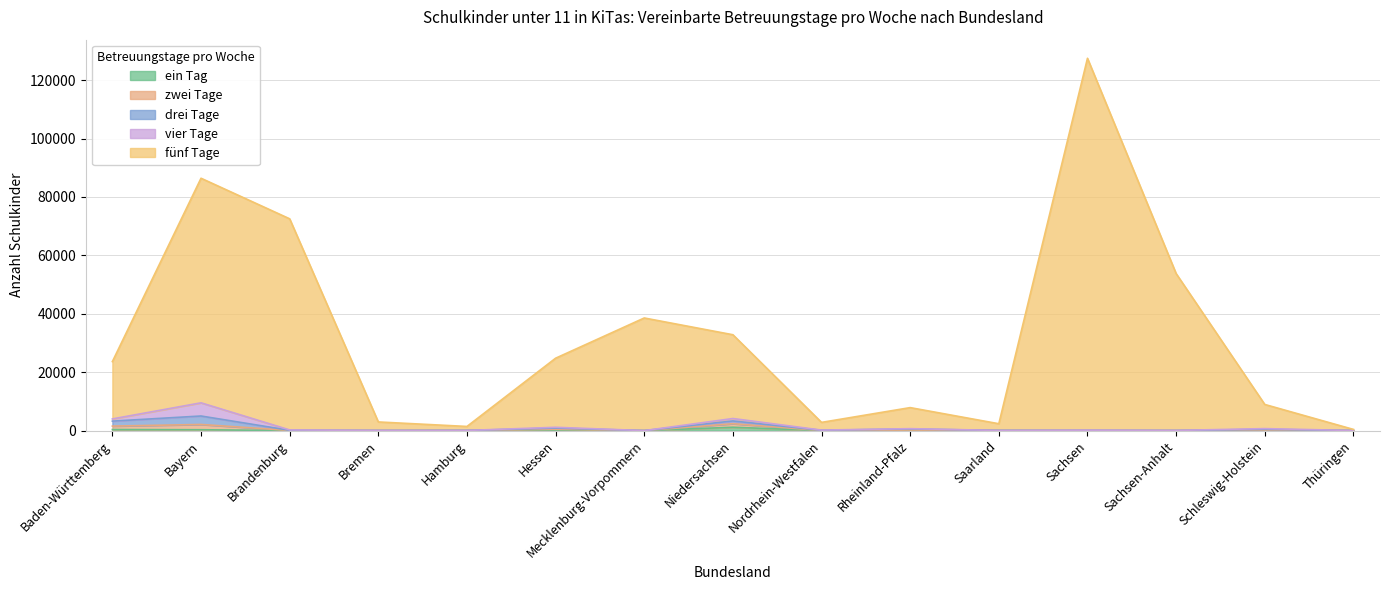

What is the label of the 9th point from the left?

Nordrhein-Westfalen